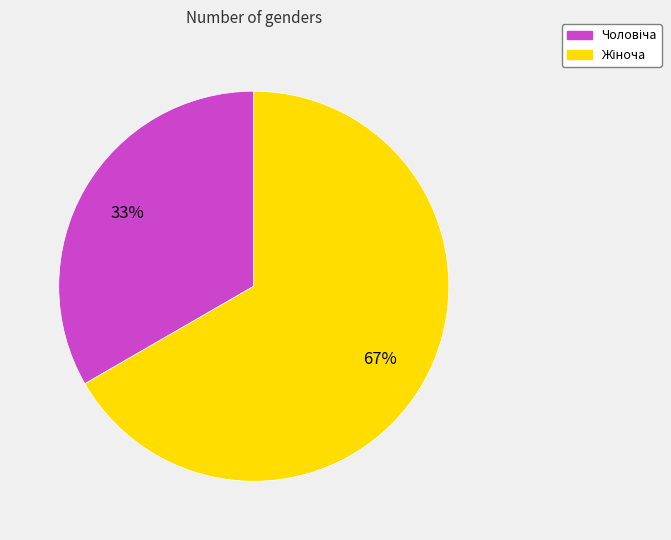

To the nearest percent, what is the average slice percentage?

50%